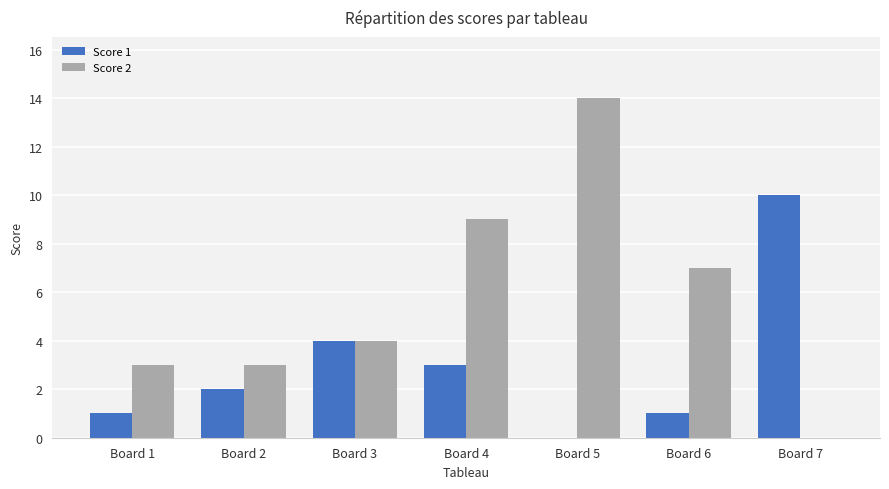

Which series has the widest spread of values?

Score 2